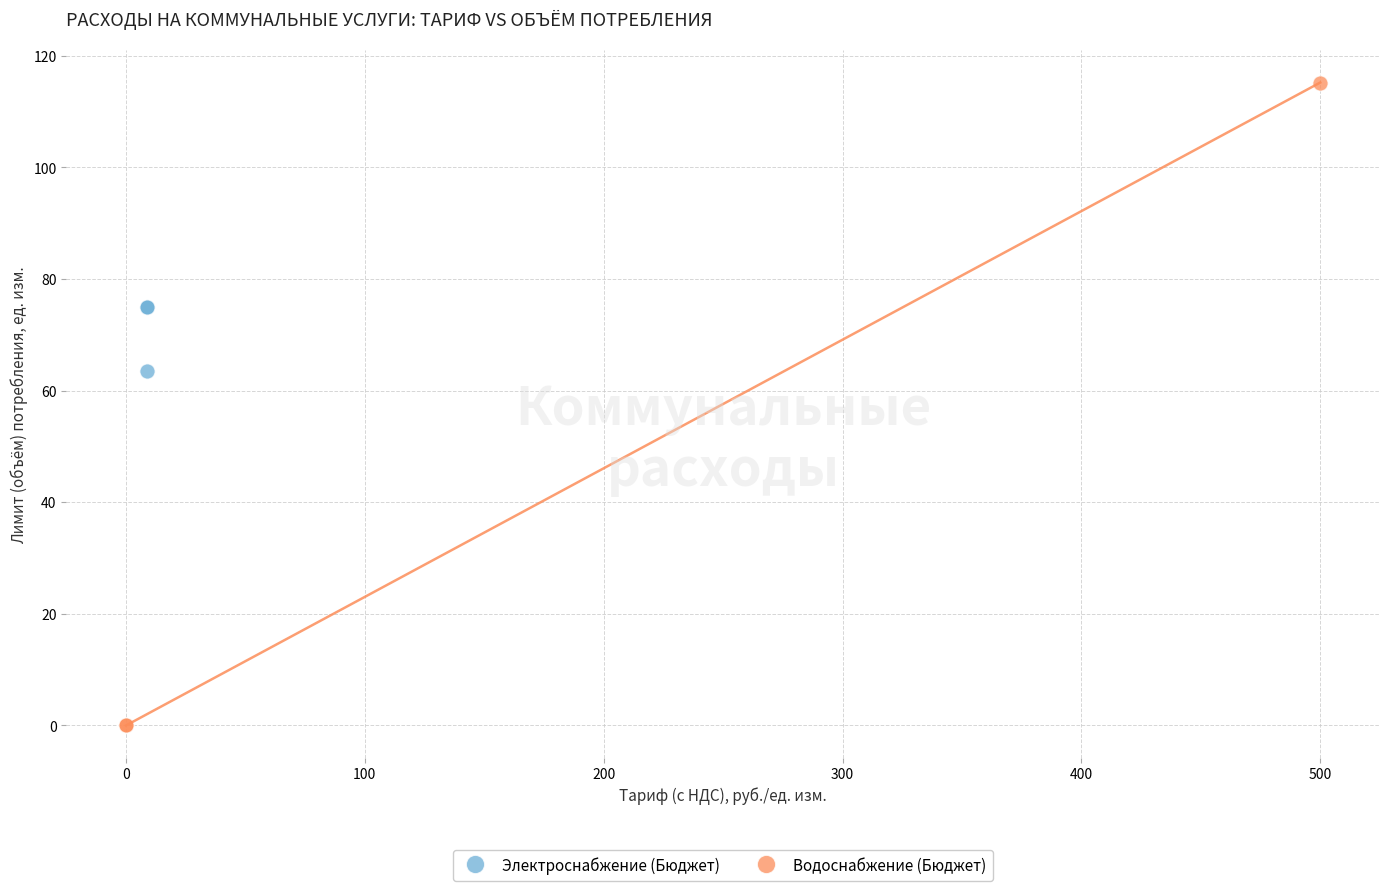

Which series contains the highest Y value?

Водоснабжение (Бюджет)